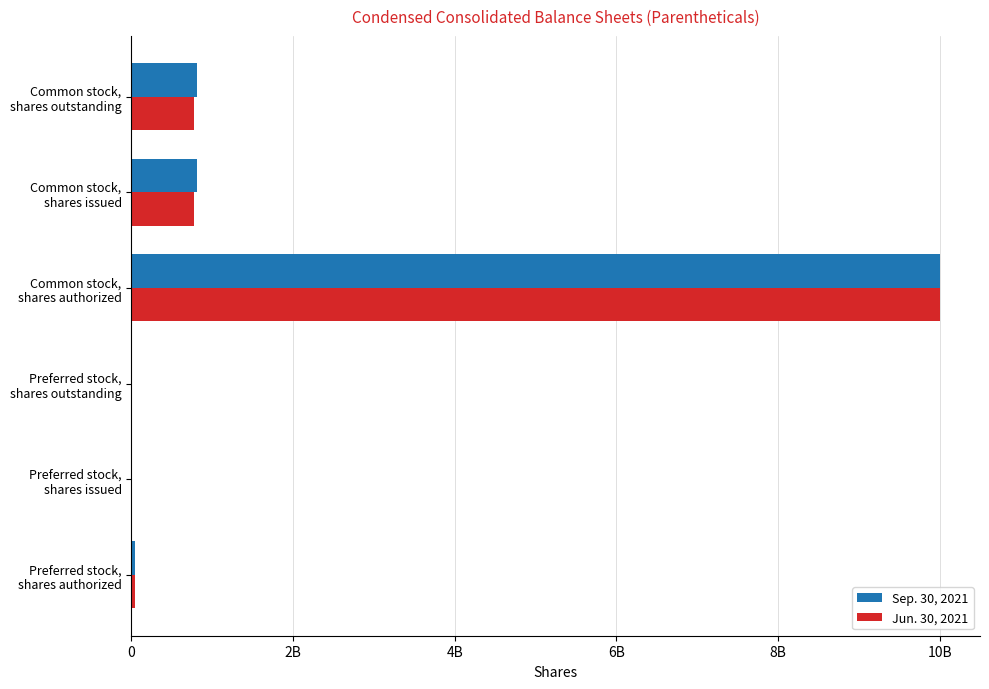

Reading left to right, what are all the values shown in this chart?

Sep. 30, 2021: 50000000	0	0	10000000000	810742109	810742109
Jun. 30, 2021: 50000000	0	0	10000000000	779742109	779742109